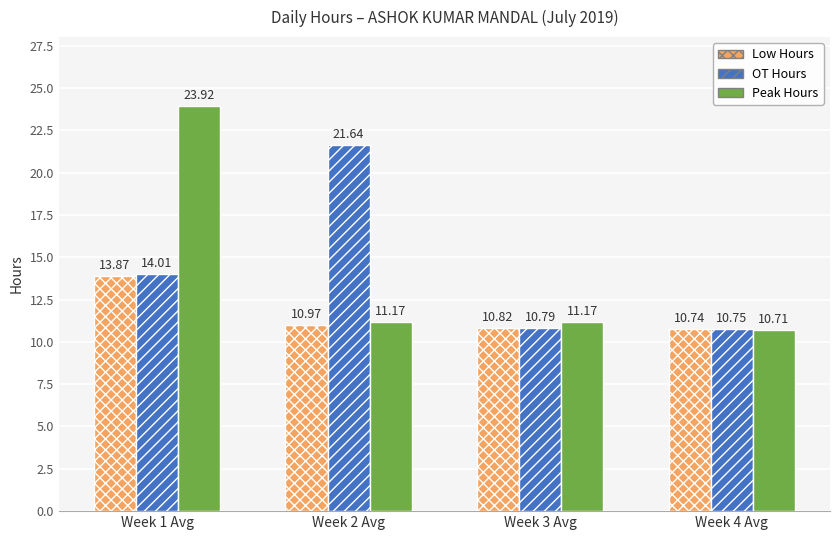

At which category does the chart reach its peak across all series?

Week 1 Avg